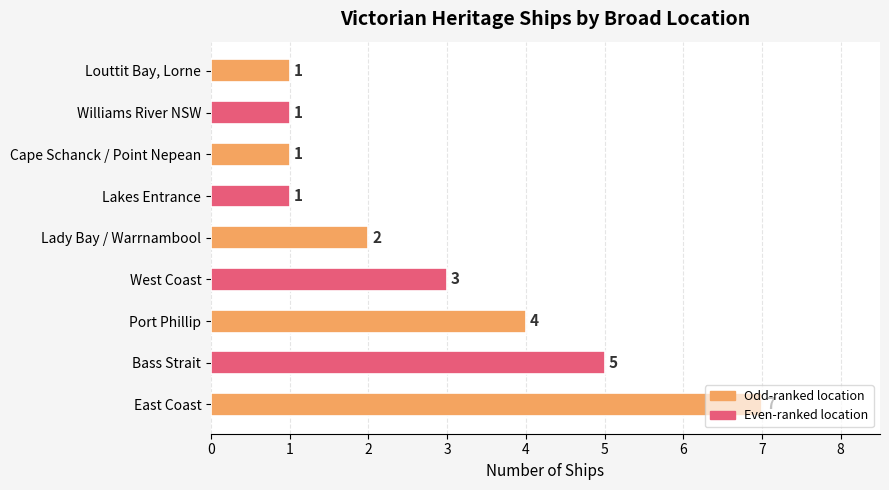

The chart shows a value of 5 at Bass Strait. True or false?

True